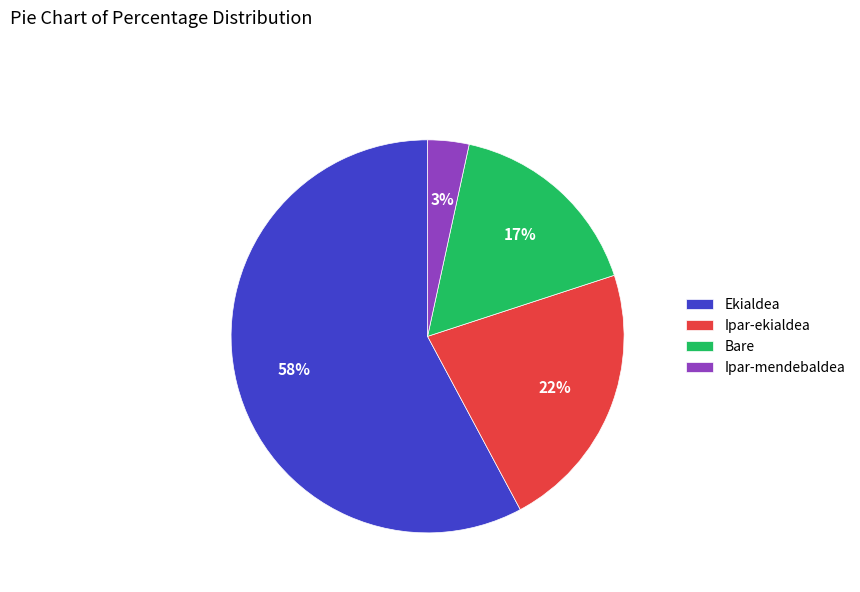

Which has a higher value, Ipar-mendebaldea or Ipar-ekialdea?

Ipar-ekialdea